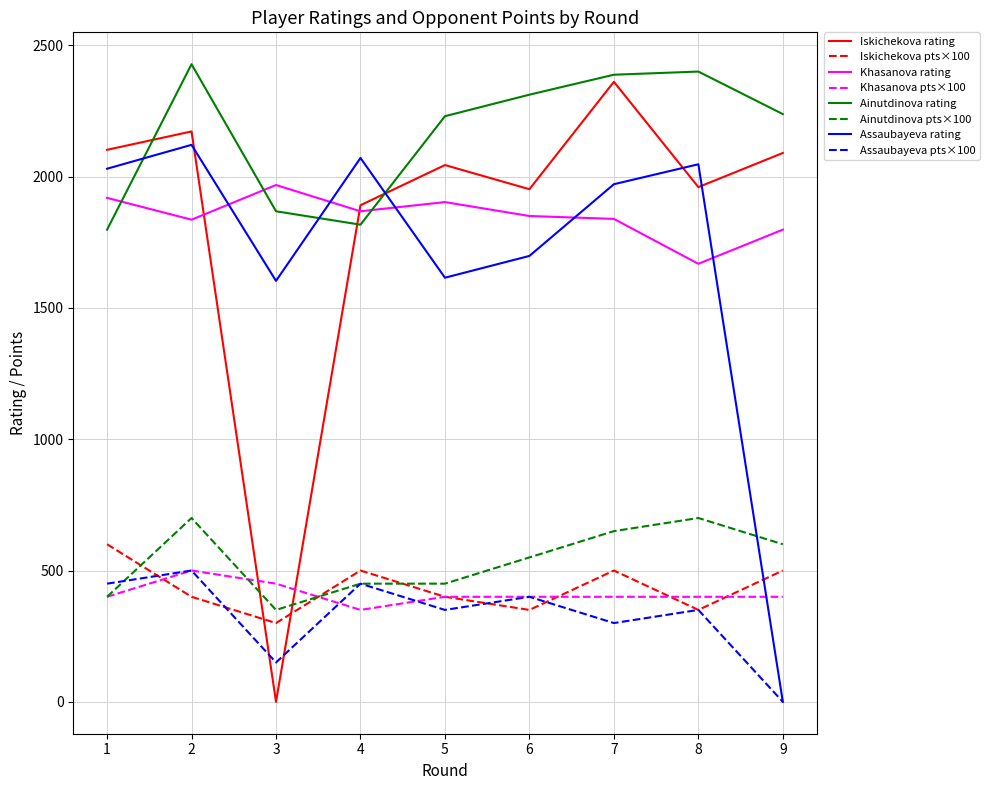

What is the difference between the highest and lowest values at 3?

1968